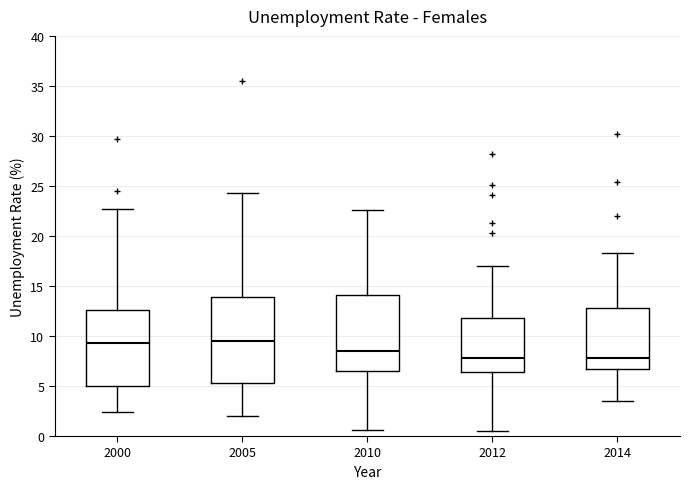

Reading left to right, read every box against the y-axis: the position of its median line, the range the box covers, and the ends of its whiskers. The values are not printed on the chart, so give them approximately, as read against the axis.

2000: median 9.5, box 5.0 to 12.5, whiskers 2.5 to 22.5
2005: median 9.5, box 5.5 to 14.0, whiskers 2.0 to 24.5
2010: median 8.5, box 6.5 to 14.0, whiskers 0.5 to 22.5
2012: median 8.0, box 6.5 to 12.0, whiskers 0.5 to 17.0
2014: median 8.0, box 6.5 to 13.0, whiskers 3.5 to 18.5